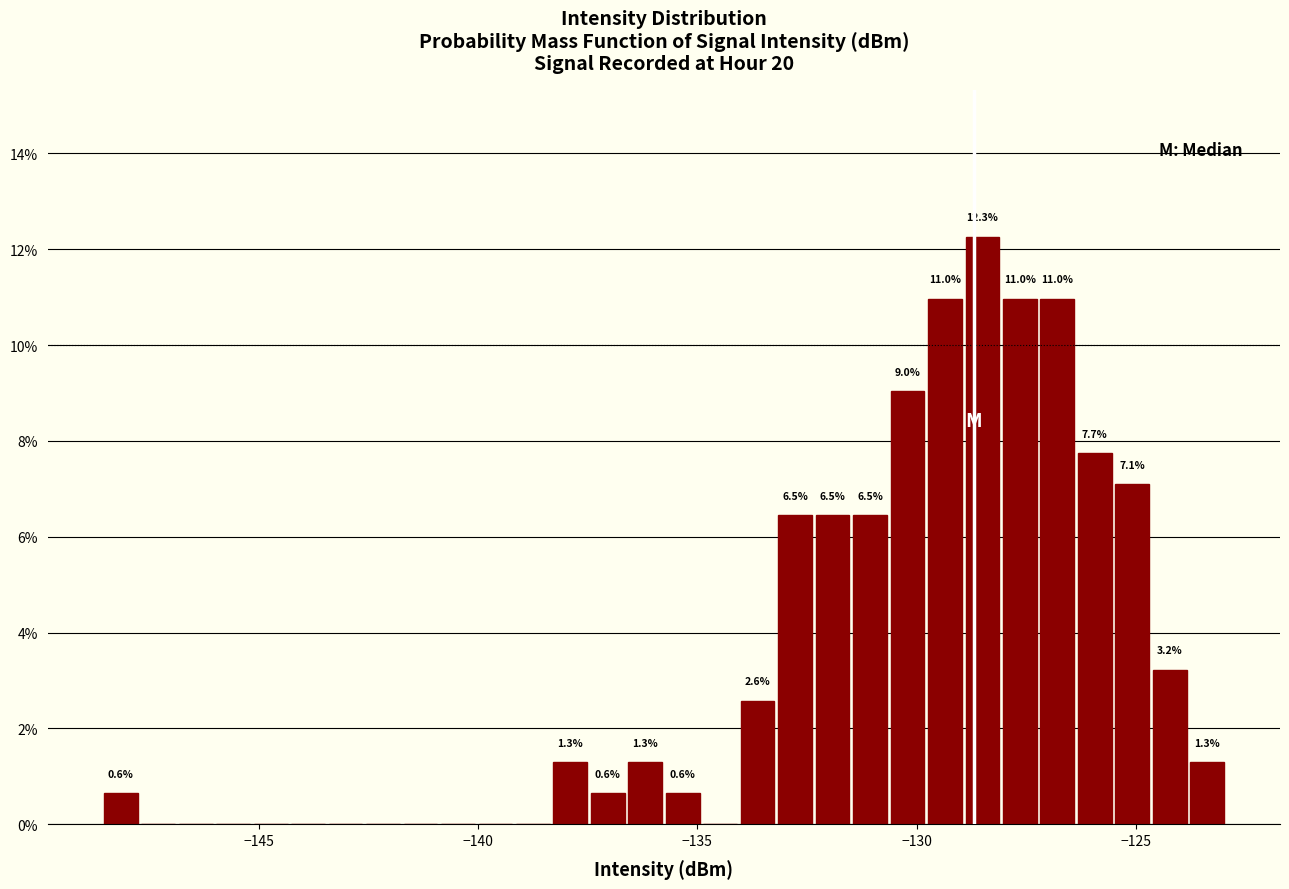

Read against the x-axis, roughly where is the centre of the tallest bar?

-128.5